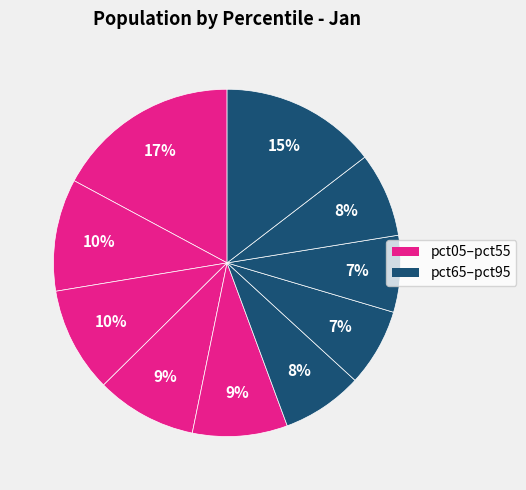

Is there a majority slice in this chart?

No